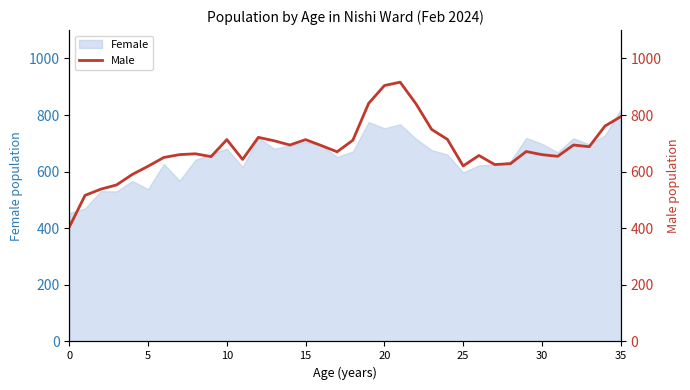

The Female series shows 1372 at 35. True or false?

False